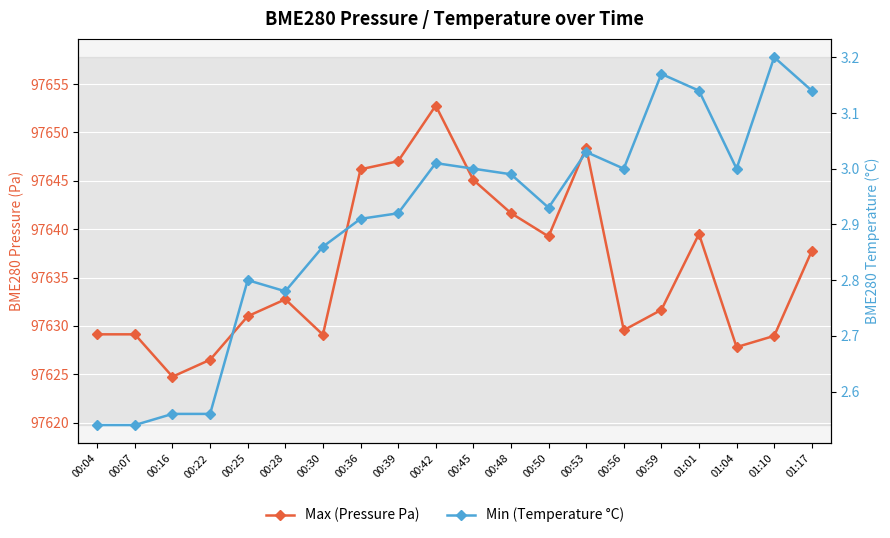

True or false: Min (Temperature °C) has more than 2 interior local peaks.

True